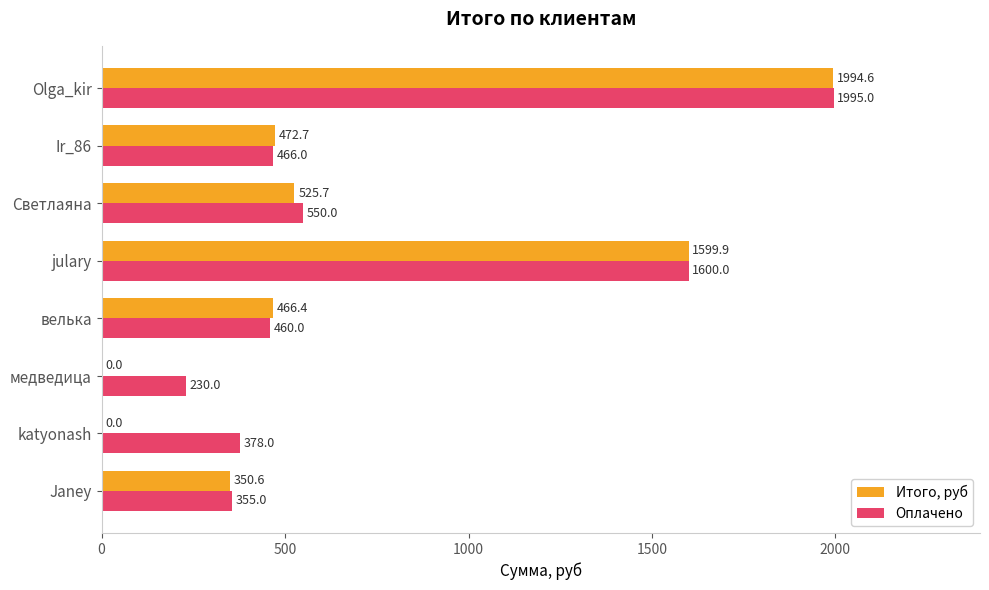

Which series changed the most between велька and Olga_kir?

Оплачено